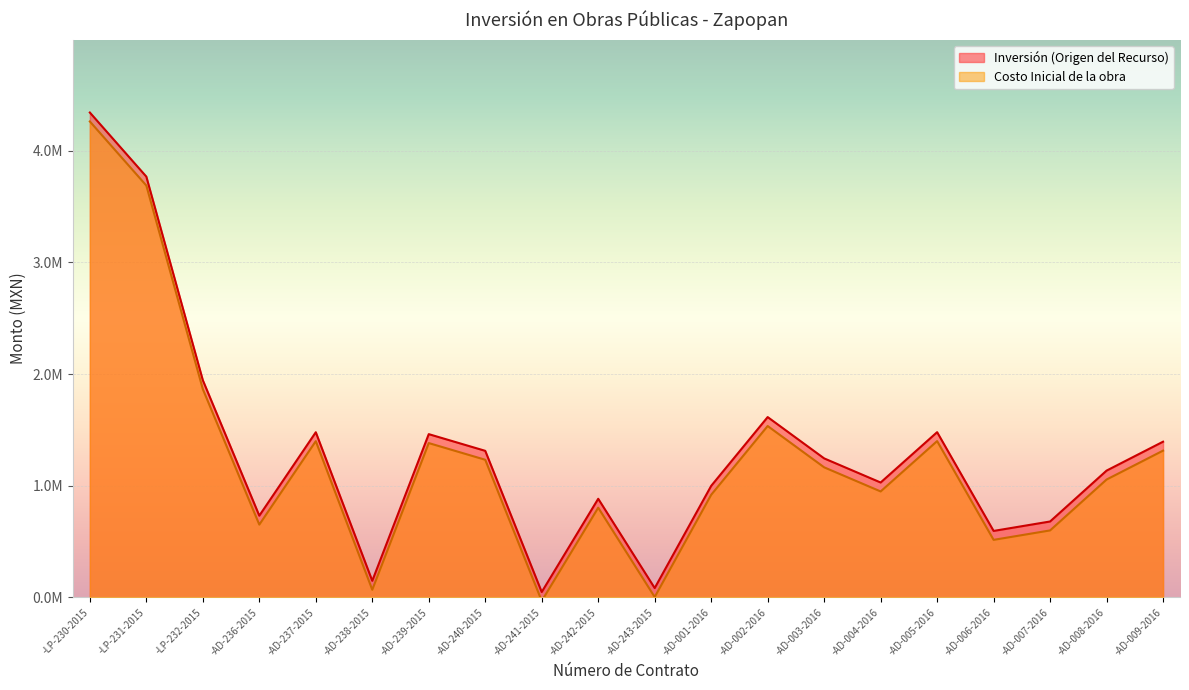

What are all the series names shown in the legend?

Inversión (Origen del Recurso), Costo Inicial de la obra